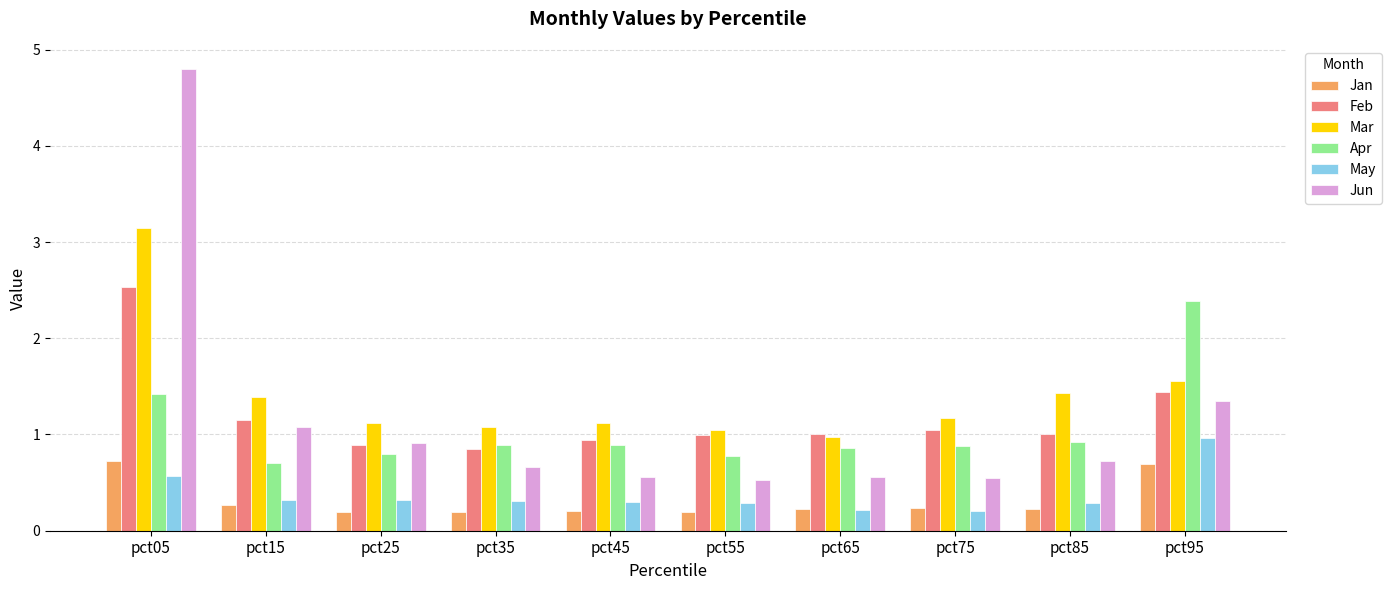

Which series has the largest total across all categories?

Mar